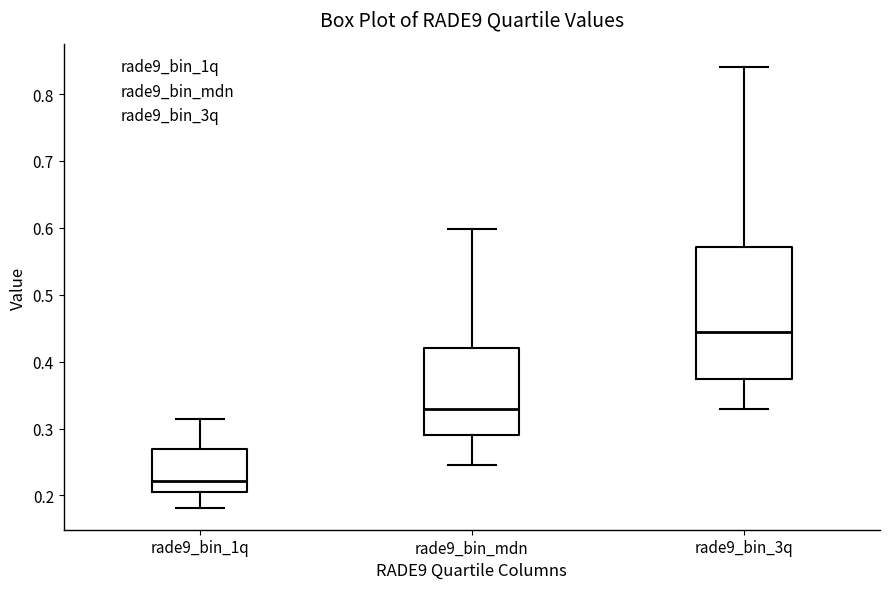

Which box is the tallest, from its lower edge to its upper edge?

rade9_bin_3q